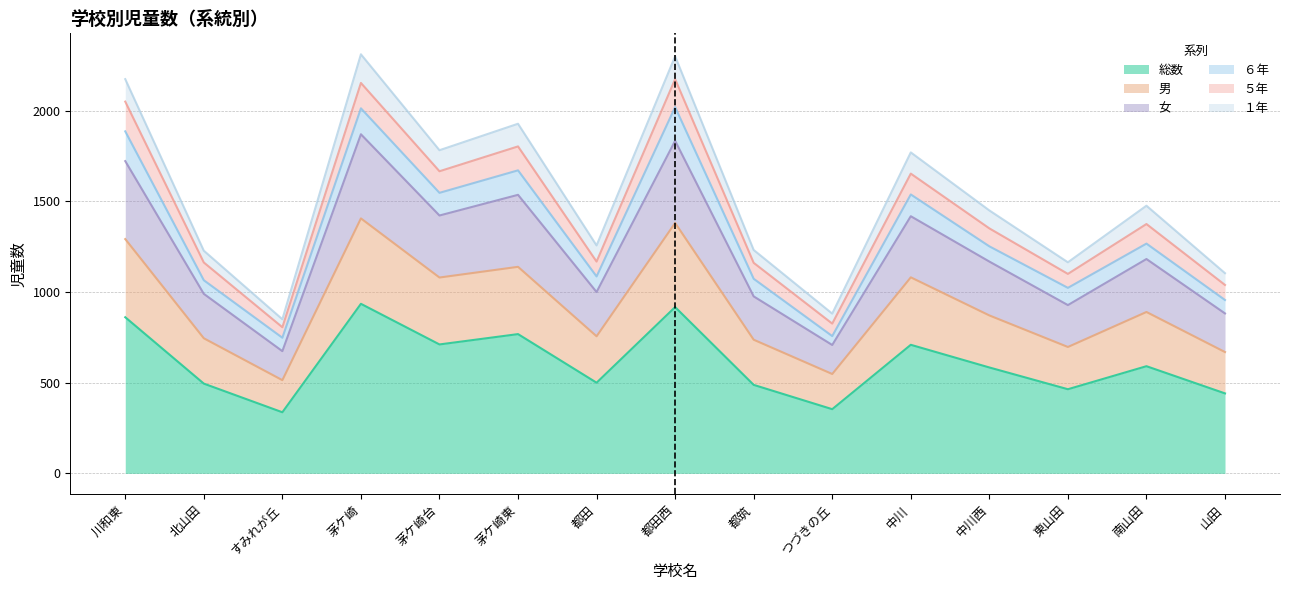

Which series has the widest spread of values?

女